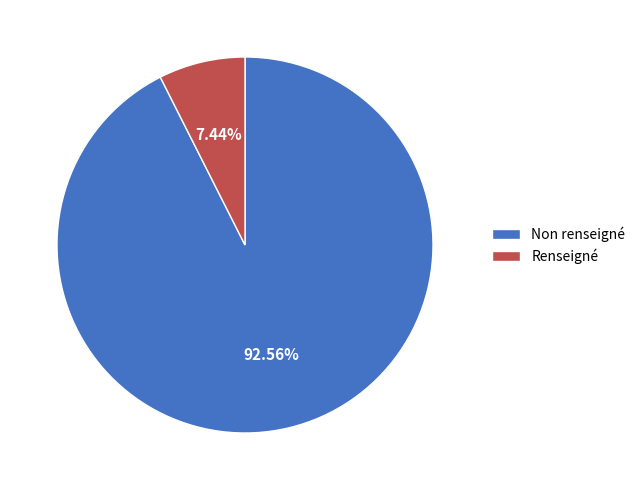

Count the number of slices in the pie.

2